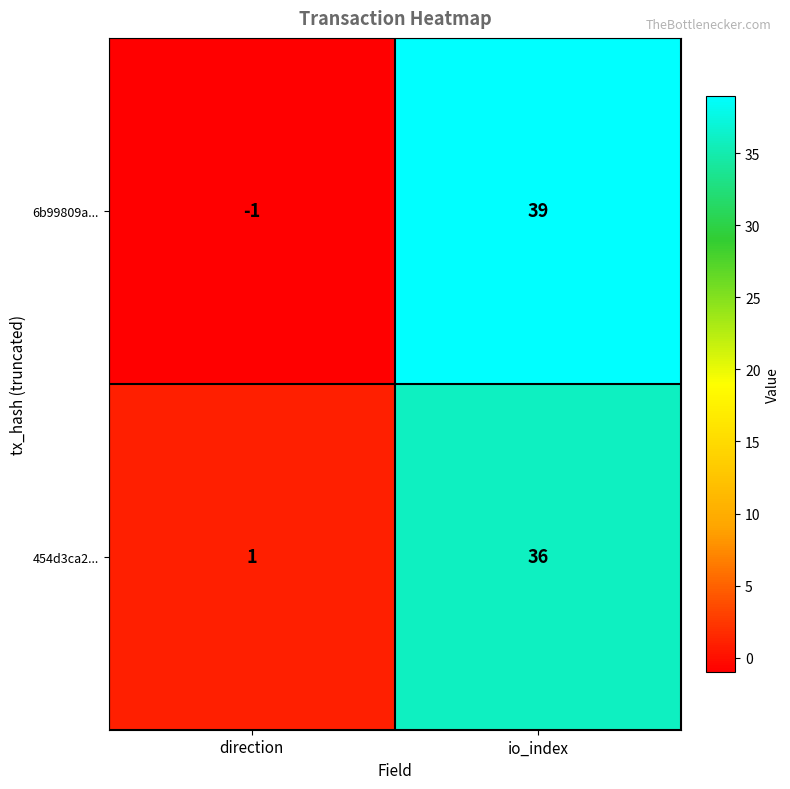

Which series has the largest total across all categories?

6b99809a...